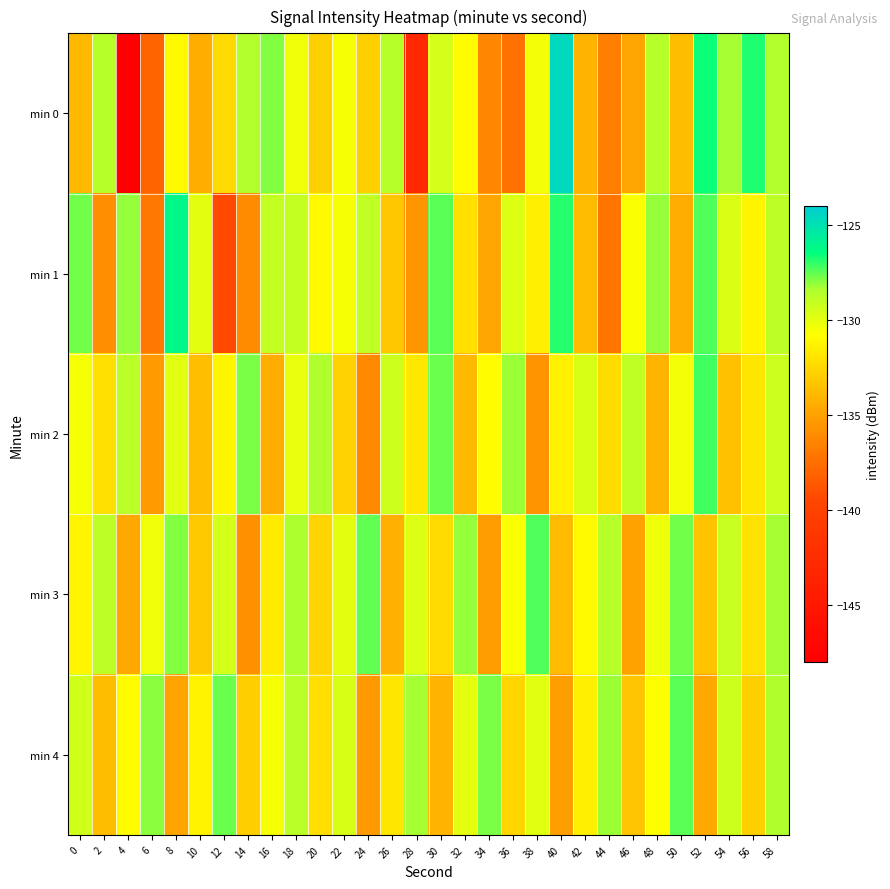

Reading left to right, extract all data points from this chart.

min 0: 0=-133.9	2=-128.6	4=-148.0	6=-138.0	8=-131.0	10=-134.3	12=-132.4	14=-128.6	16=-127.9	18=-130.3	20=-132.8	22=-130.5	24=-132.9	26=-128.6	28=-143.0	30=-129.5	32=-130.9	34=-136.3	36=-137.3	38=-130.4	40=-124.6	42=-134.0	44=-136.6	46=-134.8	48=-128.6	50=-133.7	52=-126.6	54=-128.2	56=-126.8	58=-128.6
min 1: 0=-127.7	2=-135.8	4=-128.1	6=-136.9	8=-126.1	10=-130.0	12=-139.4	14=-136.1	16=-129.0	18=-129.1	20=-131.0	22=-130.5	24=-128.9	26=-133.2	28=-135.6	30=-127.4	32=-132.1	34=-134.7	36=-129.8	38=-131.5	40=-126.9	42=-133.8	44=-137.2	46=-130.6	48=-128.1	50=-134.5	52=-127.3	54=-129.7	56=-131.2	58=-128.8
min 2: 0=-130.5	2=-132.1	4=-128.7	6=-135.3	8=-129.9	10=-133.6	12=-131.2	14=-127.8	16=-134.4	18=-130.1	20=-128.5	22=-132.8	24=-136.1	26=-129.3	28=-131.7	30=-127.6	32=-133.9	34=-130.8	36=-128.2	38=-135.7	40=-131.4	42=-129.6	44=-132.3	46=-128.9	48=-134.1	50=-130.4	52=-127.1	54=-133.5	56=-131.8	58=-129.2
min 3: 0=-131.2	2=-128.8	4=-134.6	6=-130.3	8=-127.9	10=-133.1	12=-129.5	14=-135.8	16=-131.6	18=-128.4	20=-132.7	22=-130.0	24=-127.5	26=-134.3	28=-129.8	30=-132.4	32=-128.1	34=-135.2	36=-130.6	38=-127.3	40=-133.8	42=-131.0	44=-128.6	46=-134.9	48=-130.2	50=-127.7	52=-133.4	54=-129.1	56=-132.0	58=-128.3
min 4: 0=-129.4	2=-133.7	4=-130.9	6=-128.0	8=-134.8	10=-131.3	12=-127.6	14=-133.0	16=-130.5	18=-128.7	20=-132.2	22=-129.6	24=-135.4	26=-131.8	28=-128.3	30=-134.1	32=-130.0	34=-127.8	36=-132.6	38=-129.9	40=-135.1	42=-131.5	44=-128.2	46=-133.3	48=-130.7	50=-127.4	52=-134.6	54=-129.3	56=-132.9	58=-128.5